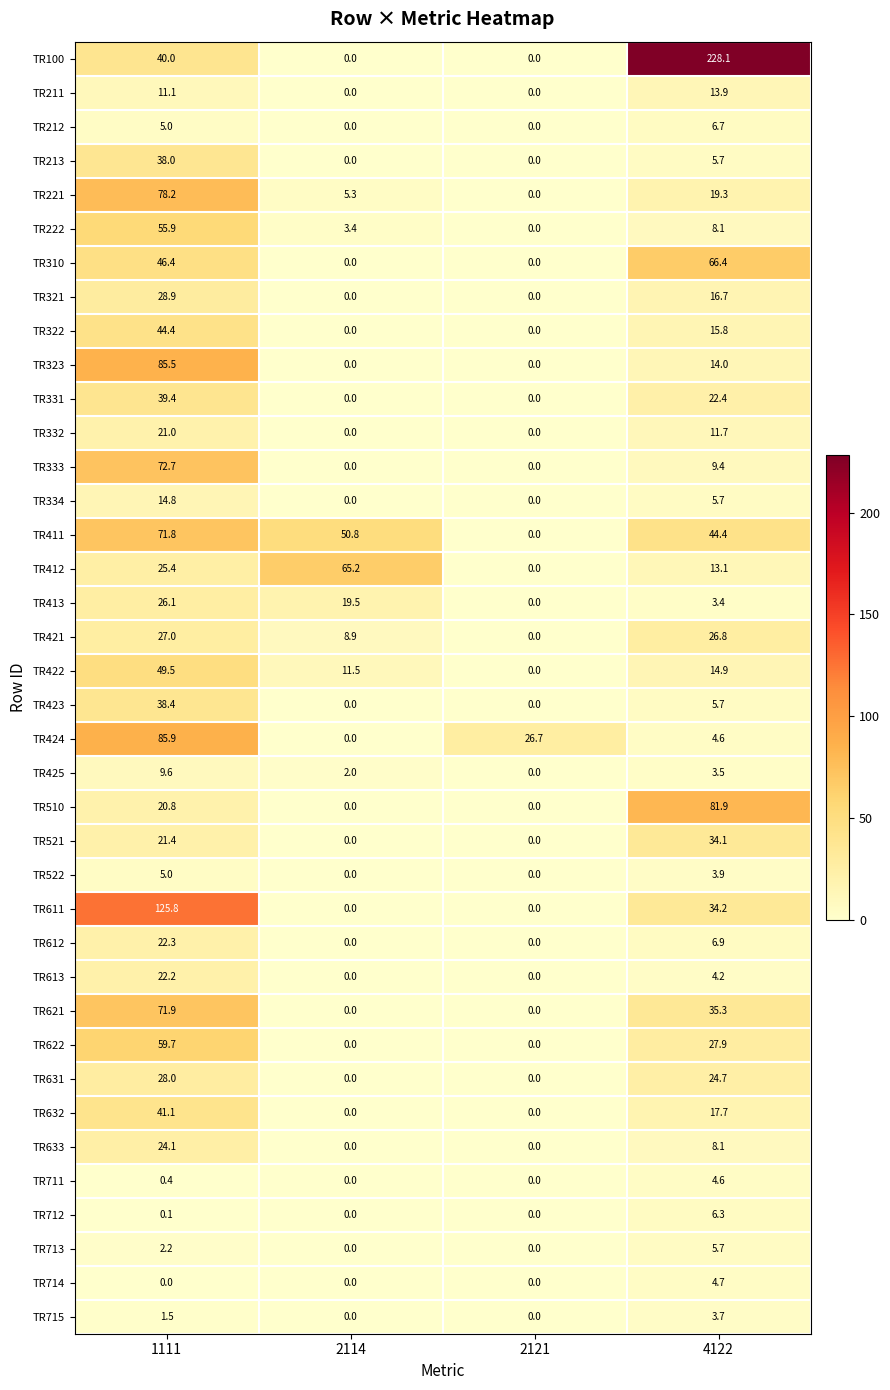

Where does the TR522 series first go above 3?

1111